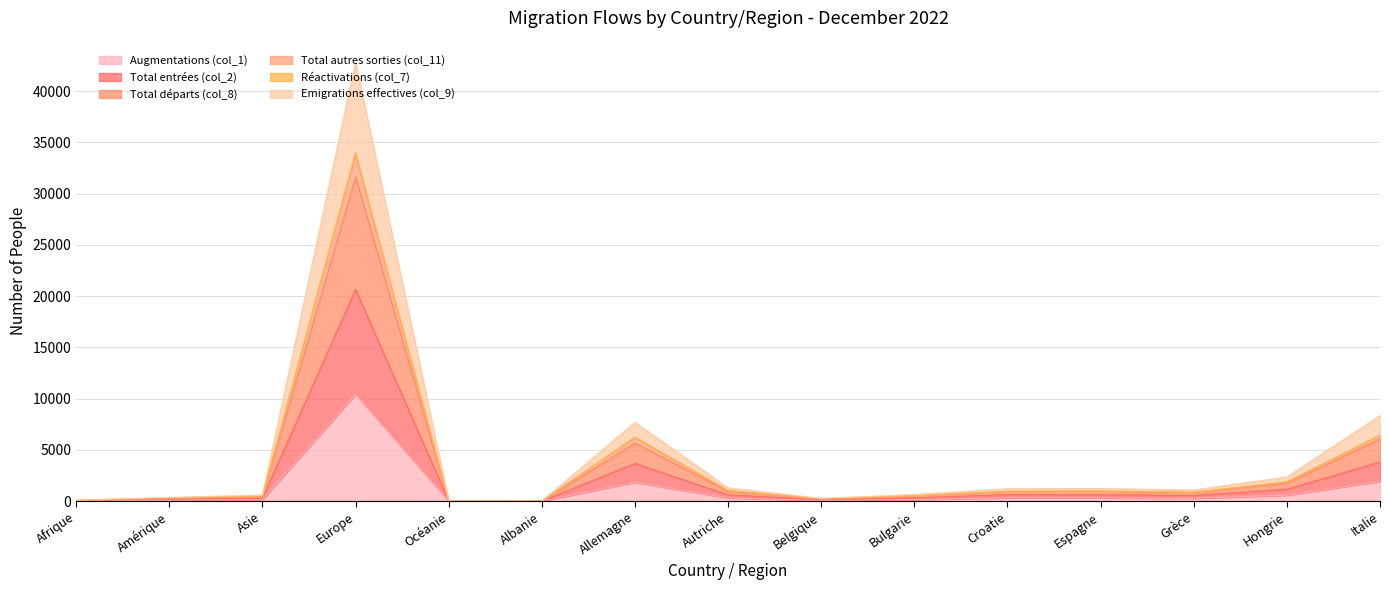

What position from the left is Amérique?

2